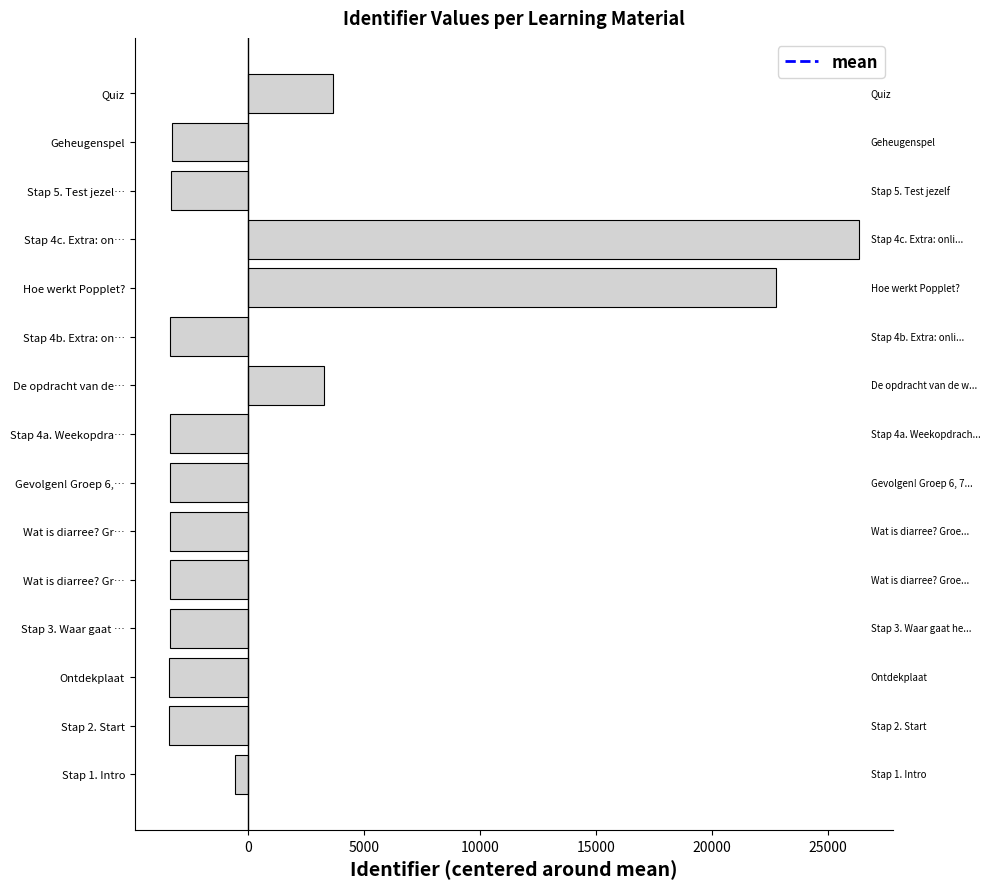

How many bars are there in total?

15